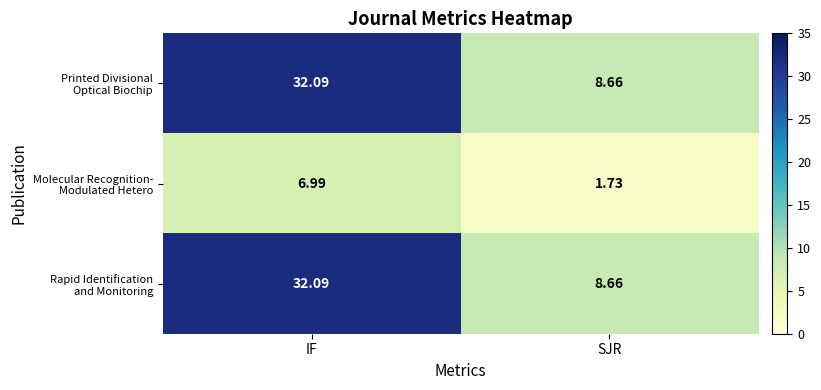

At which category is the sum across all series the highest?

IF